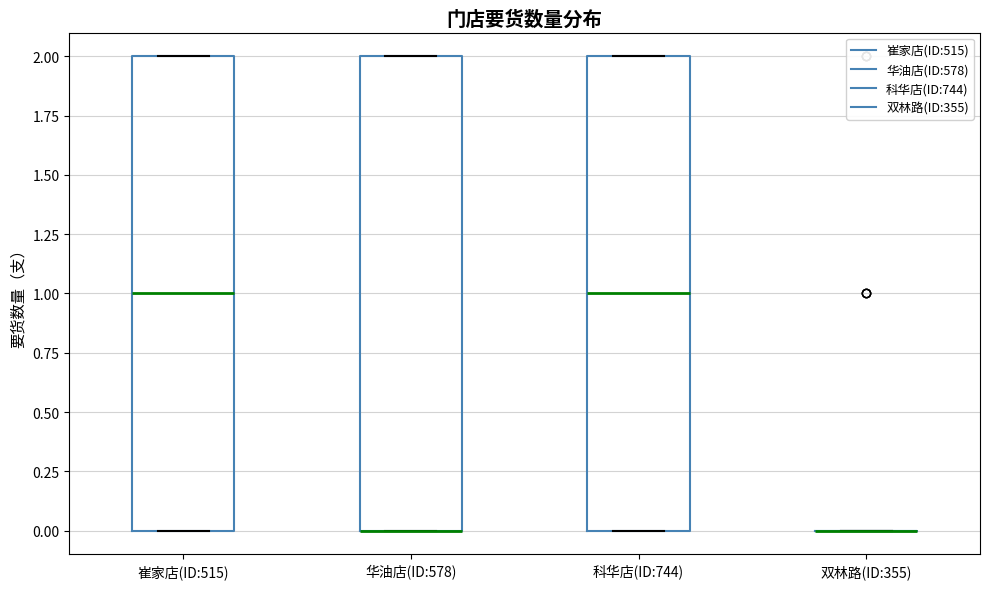

Where is the upper edge of the box for 华油店(ID:578) on the y-axis? The values are not printed on the chart, so give them approximately, as read against the axis.

2